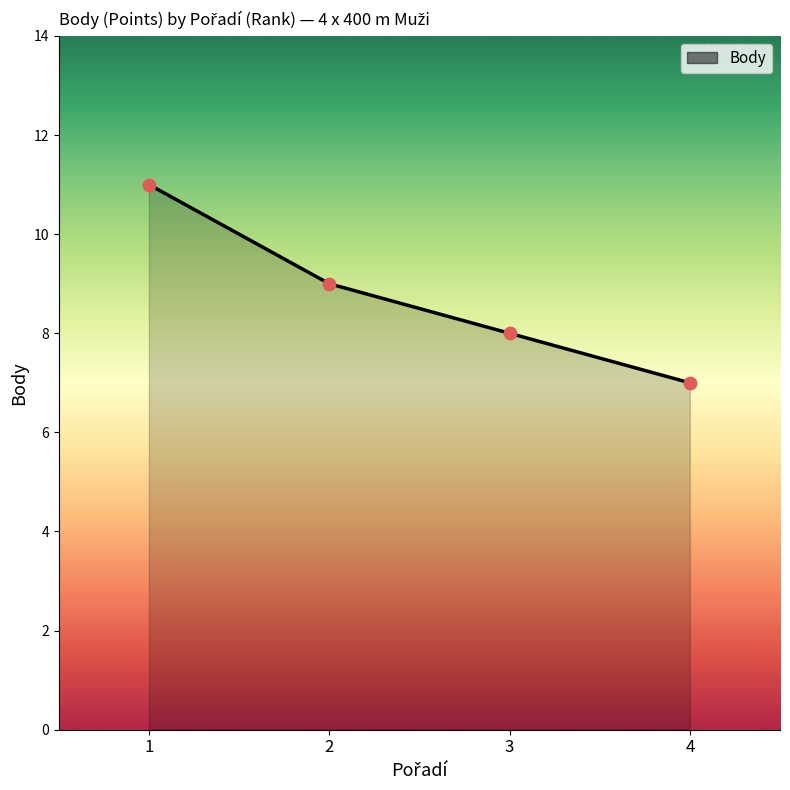

What is the ratio of the value at 2 to the value at 3?

1.1